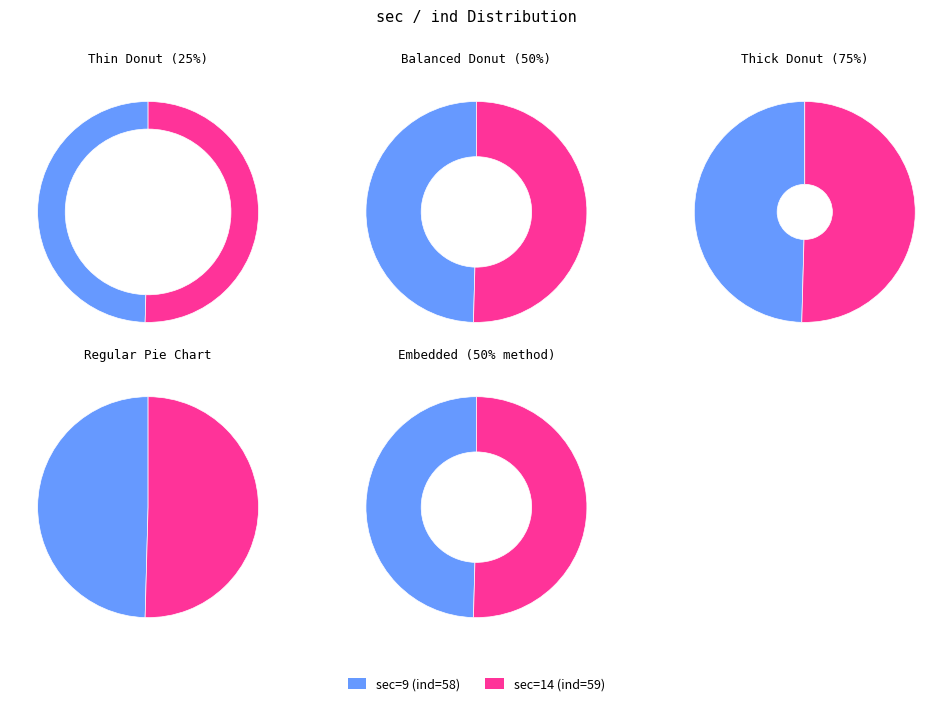

True or false: 14 accounts for 50% of the total.

True